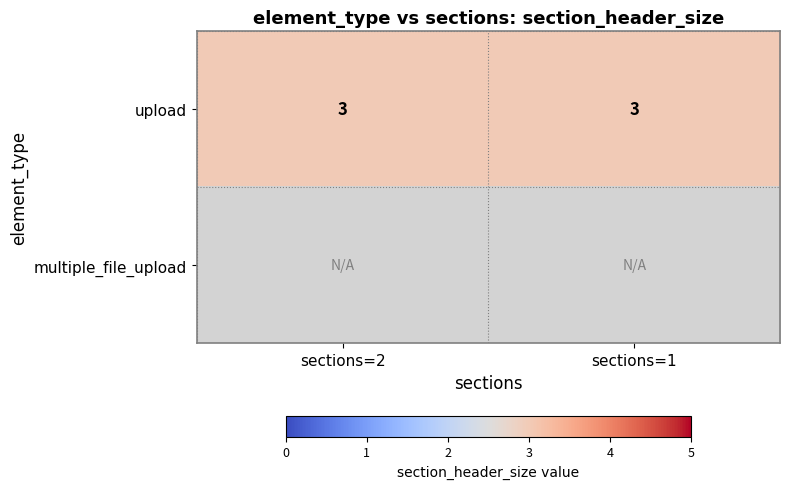

List the labels in order of upload value, smallest first.

2, 1